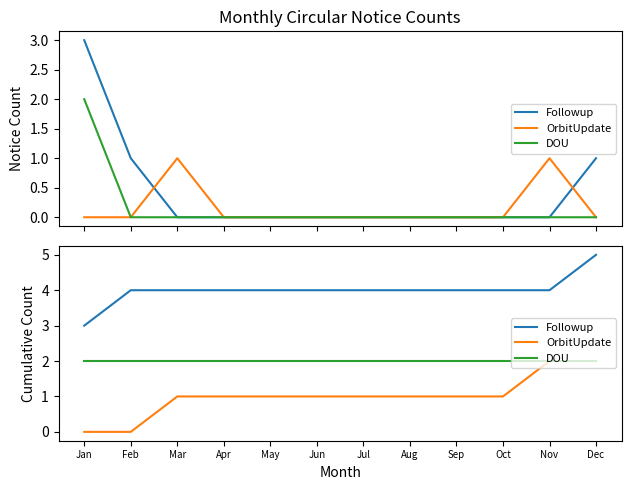

Which series has the largest range (max minus min)?

Followup